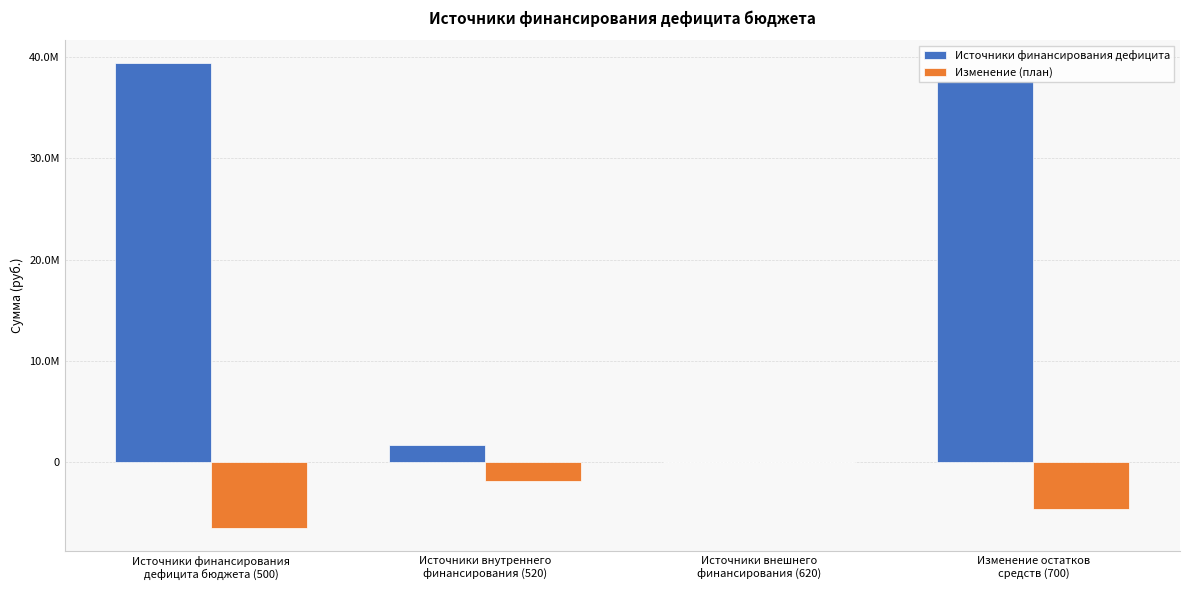

What is the sum of the Источники финансирования дефицита values at Источники внешнего
финансирования (620) and Источники внутреннего
финансирования (520)?

1738400.0